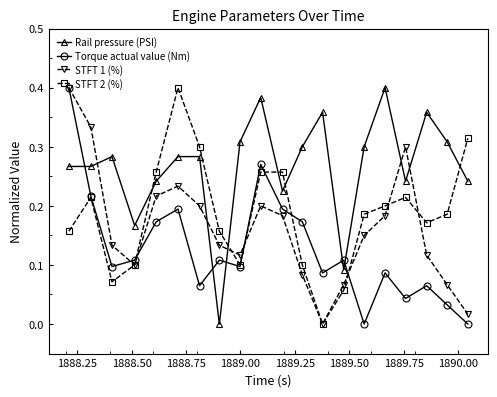

Is this an area chart (filled region under the line)?

No